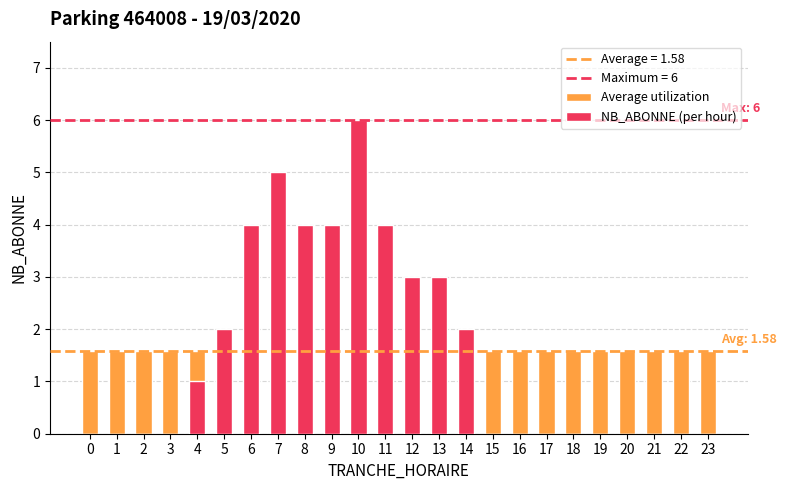

Which label corresponds to the largest value in the chart?

10